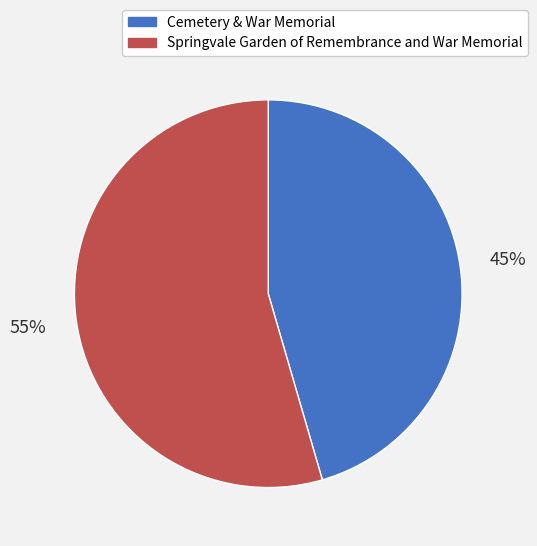

What is the ratio of the value at Cemetery & War Memorial to the value at Springvale Garden of Remembrance and War Memorial?

0.8